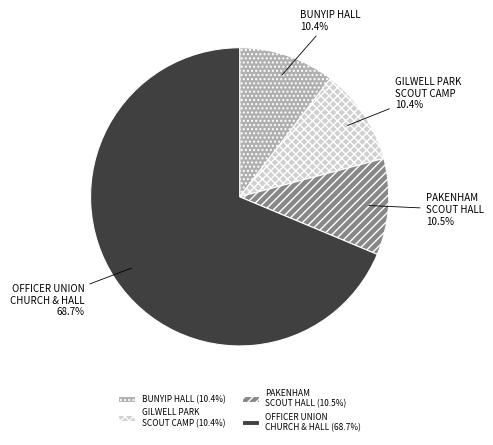

Is there any slice that represents more than half of the pie?

Yes